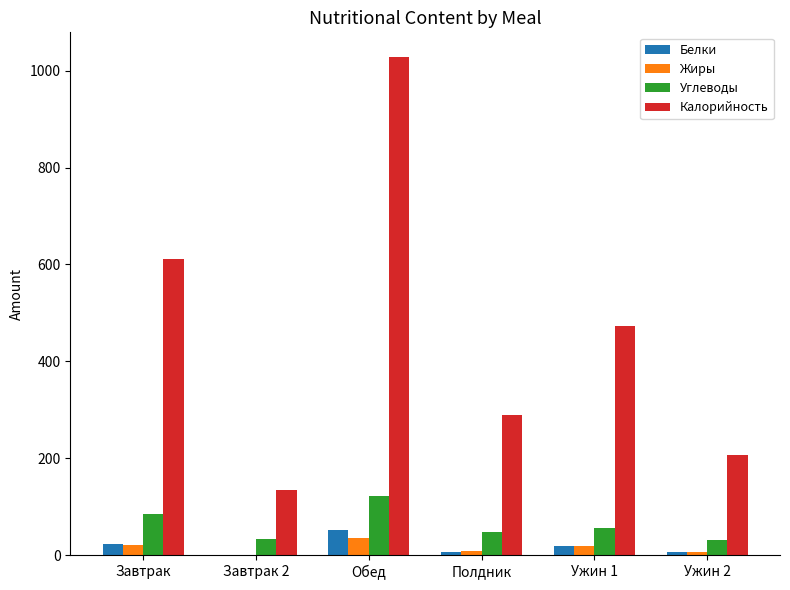

What is the total value across all series at Ужин 1?

566.7